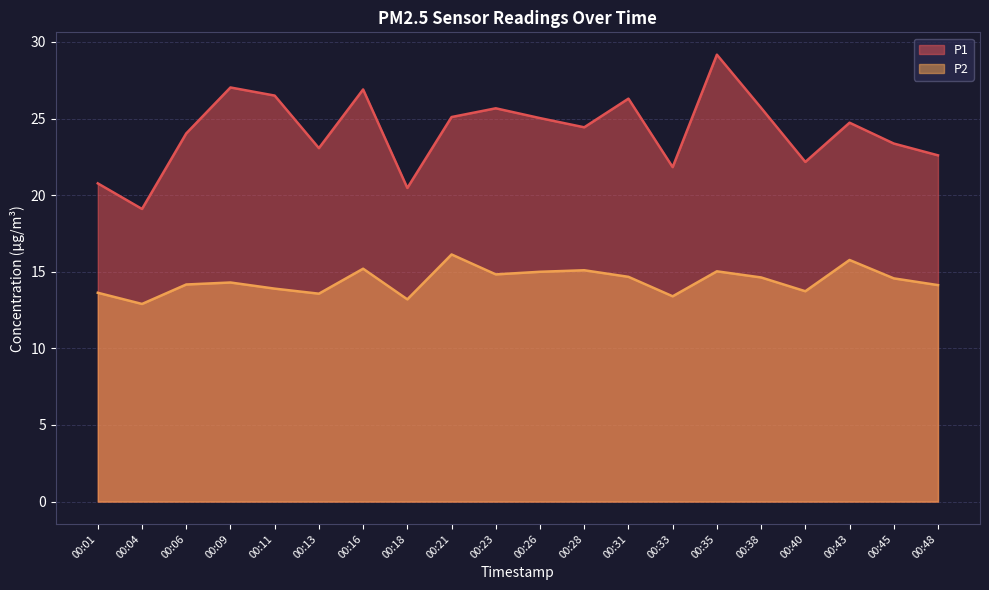

What is the difference between the highest and lowest values at 00:06?

9.9